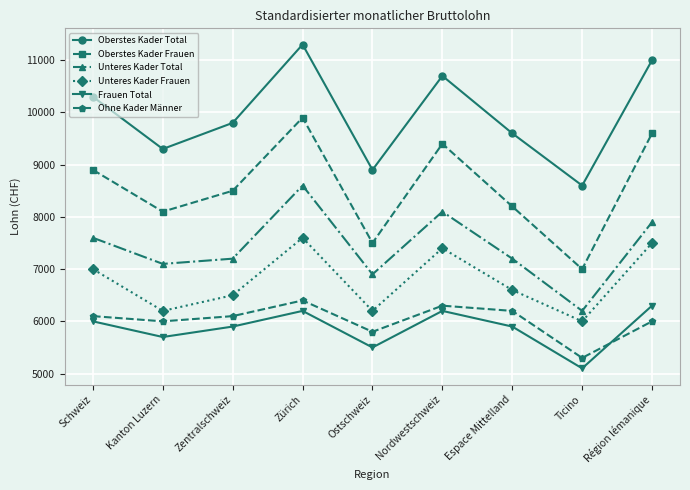

In Frauen Total, how many points are higher than both neighbors (excluding endpoints)?

2